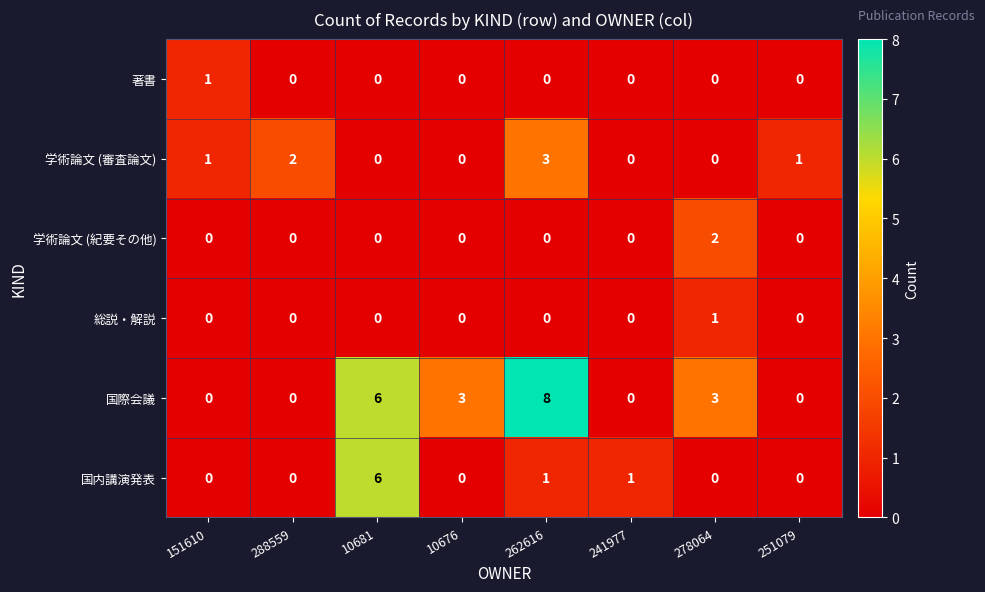

Between 288559 and 10676, which series saw the biggest shift?

国際会議